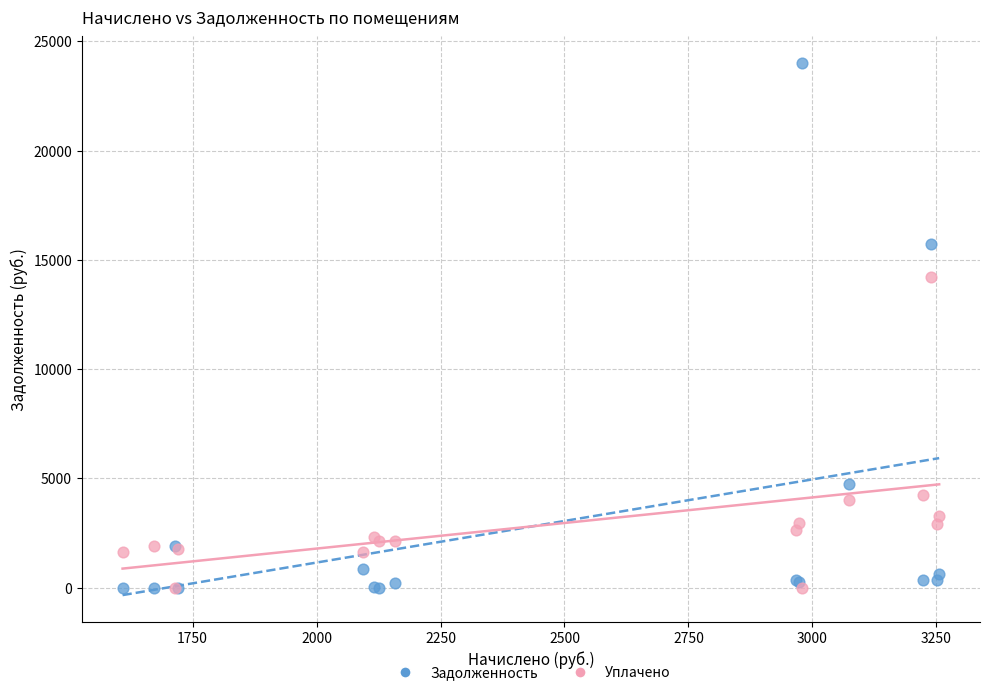

Across all series, what Y value is closest to 12004?

14208.7